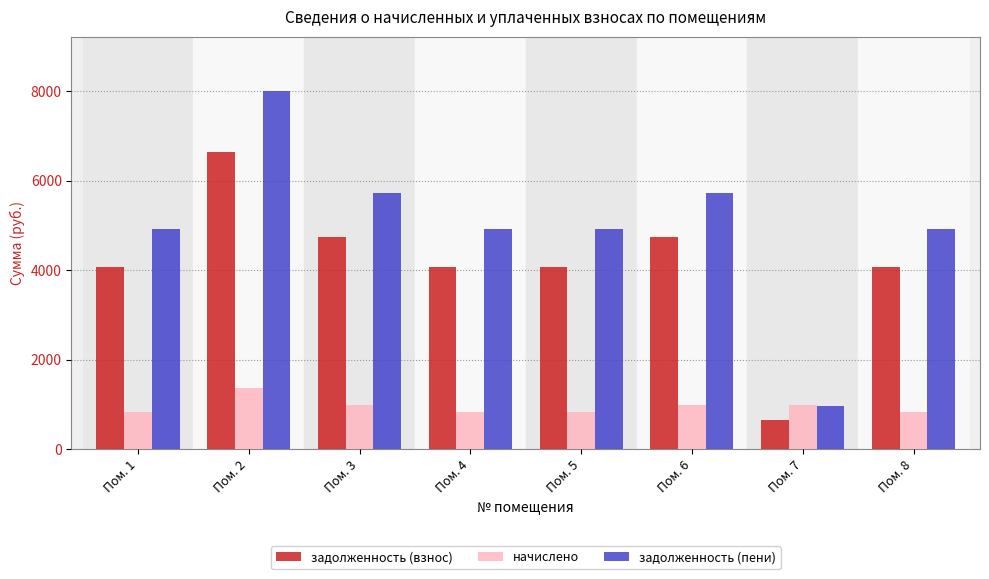

At which category is the sum across all series the highest?

Пом. 2